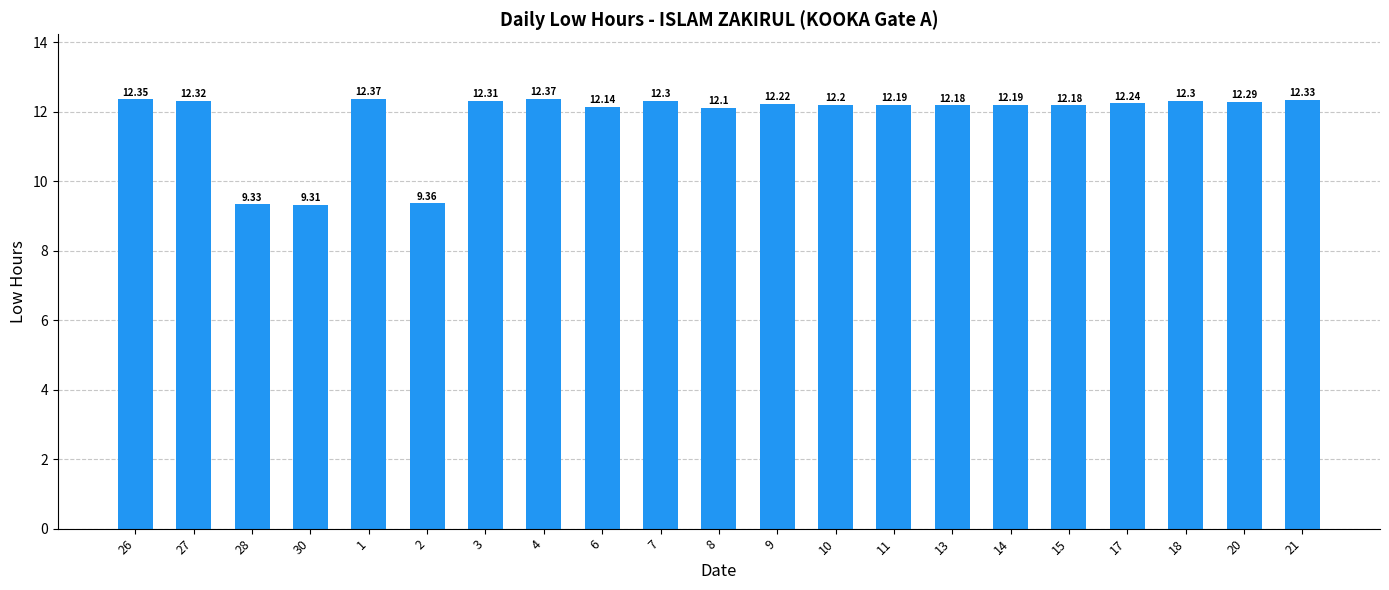

What is the maximum value shown in the chart?

12.4